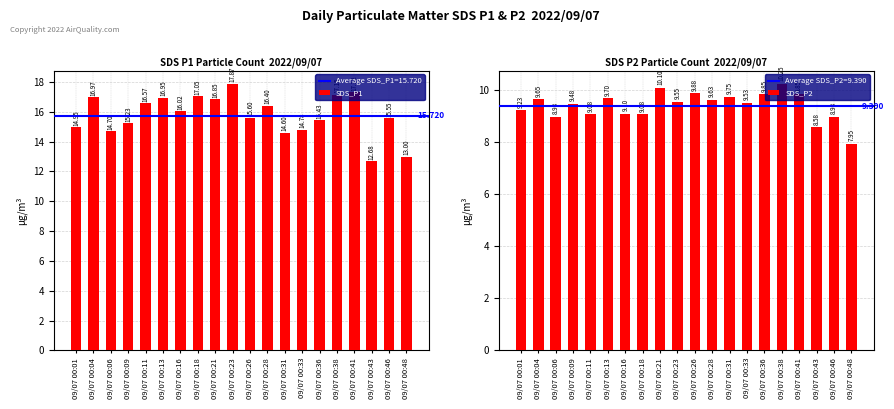

What are all the series names shown in the legend?

SDS_P1, SDS_P2